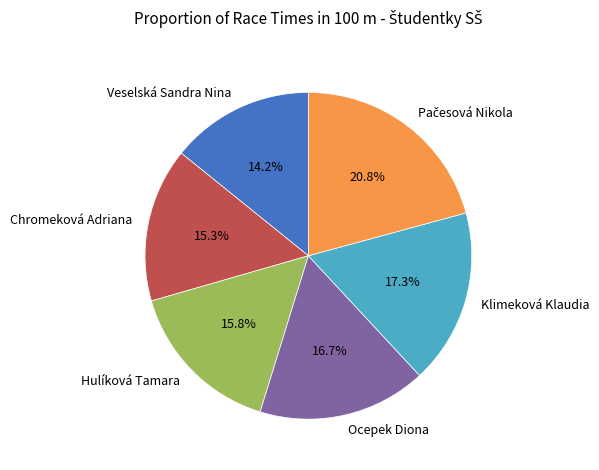

Which category has the smallest portion of the pie?

Veselská Sandra Nina